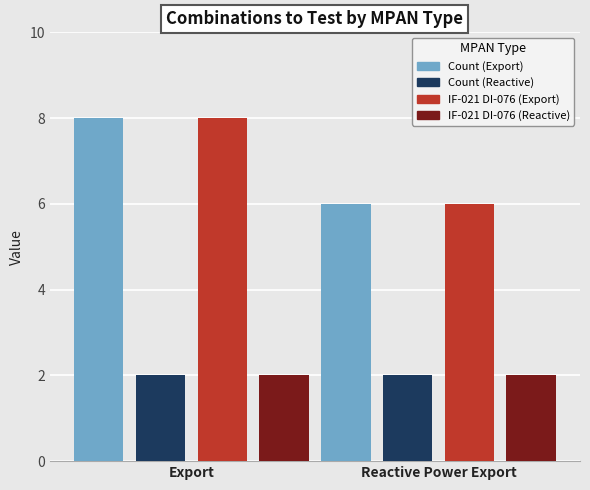

What is the total value across all series at Export?

20